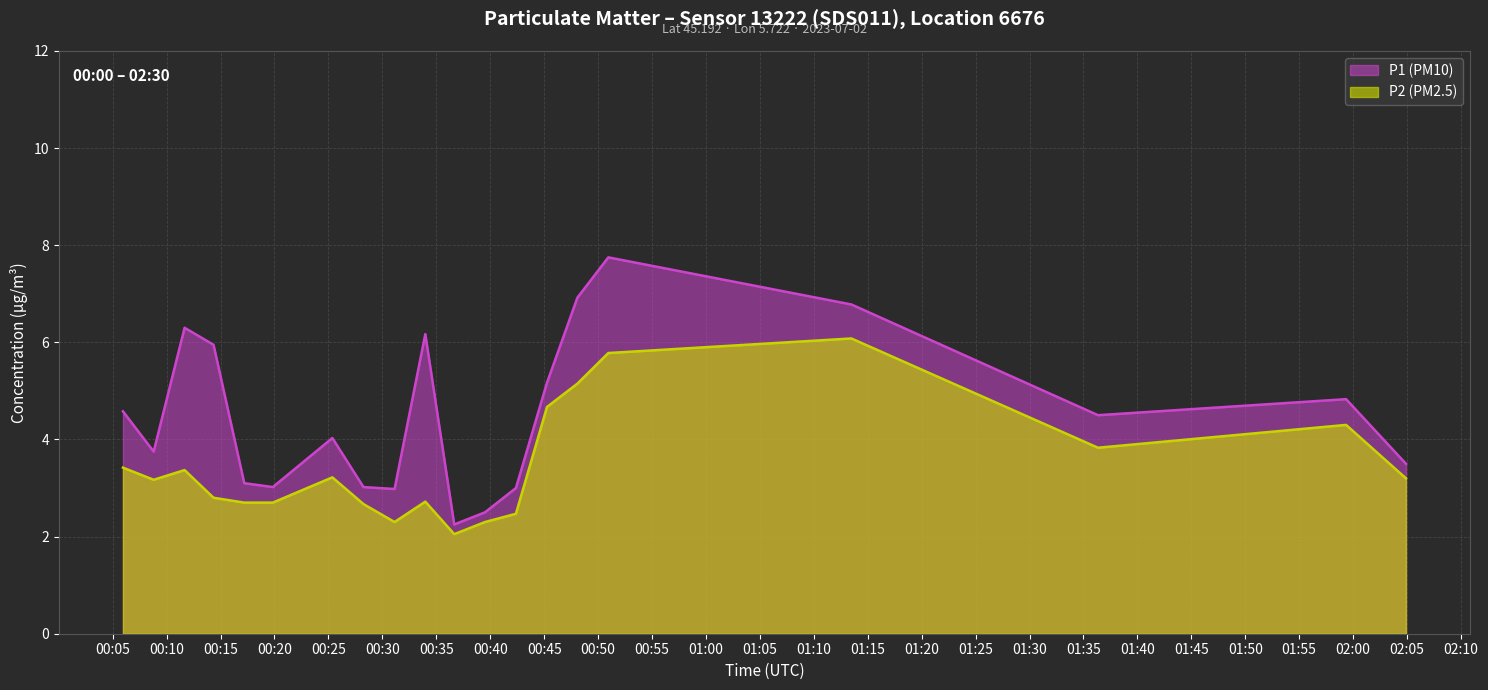

Is the value of P2 (PM2.5) at 07:21 greater than the value of P1 (PM10) at 01:13?

No